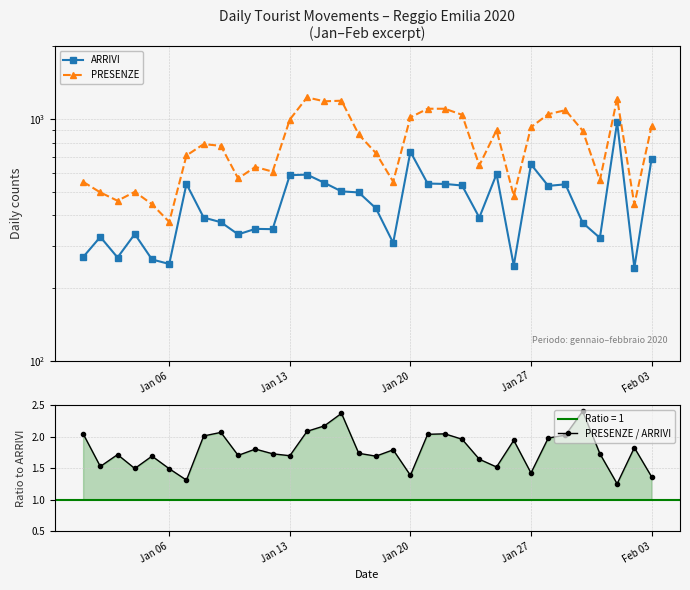

How many interior local valleys does the PRESENZE / ARRIVI series have?

10